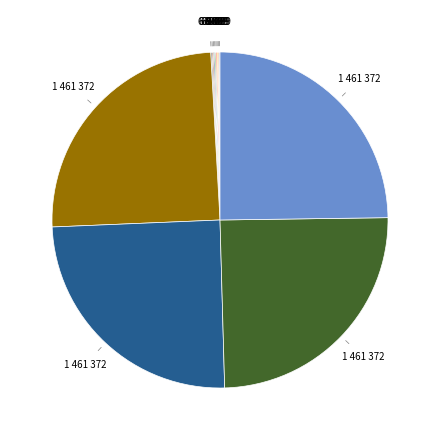

Rank the categories by value from highest to lowest.

9780689866944, 9780689828447, 9781442471733, 9781442488571, 9781442476561, 9781442403505, 9781442481039, 9781442499775, 9780689716607, 9780027181005, 9781534400870, 9781534400931